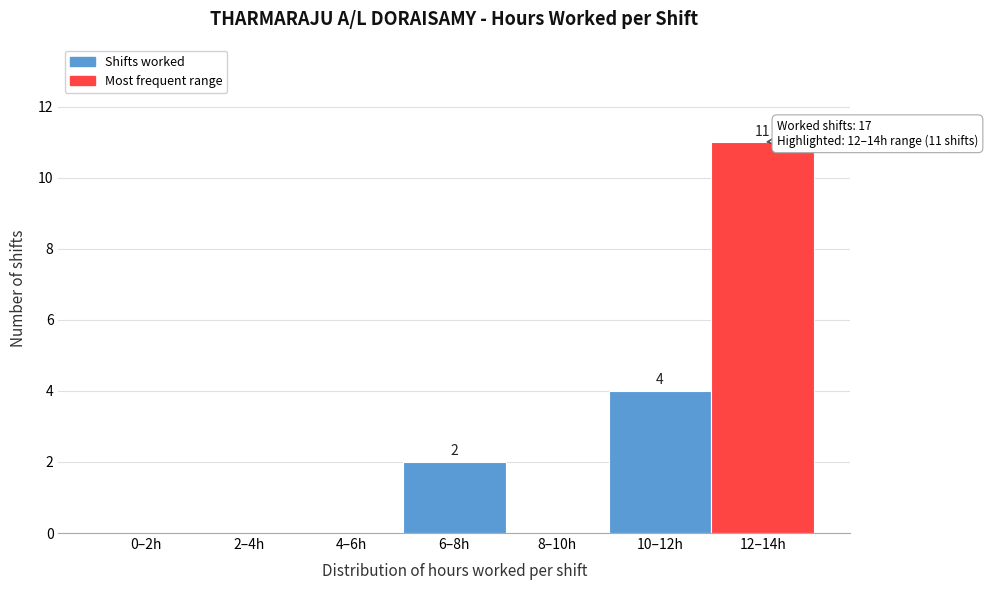

Reading left to right, extract all data points from this chart.

0–2h=0	2–4h=0	4–6h=0	6–8h=2	8–10h=0	10–12h=4	12–14h=11